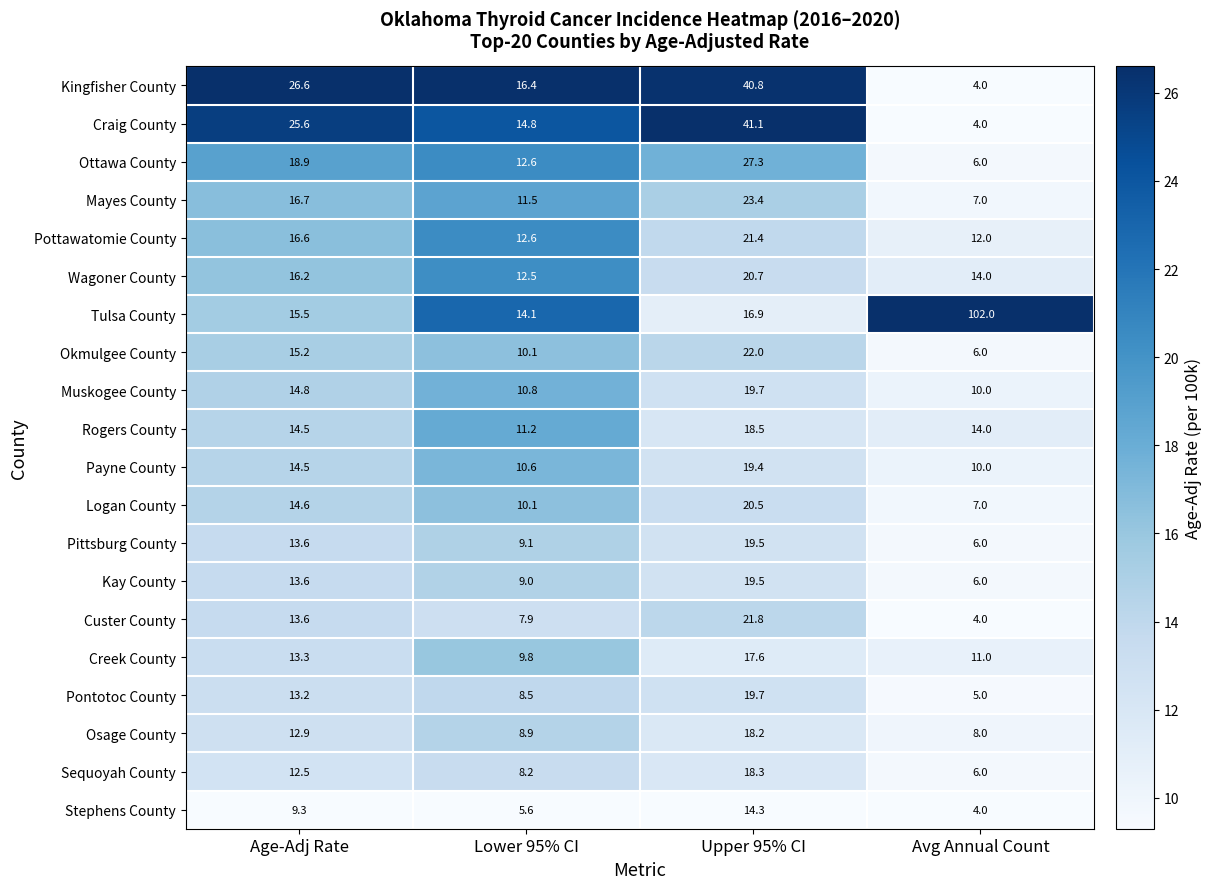

At which category is the sum across all series the highest?

Upper 95% CI